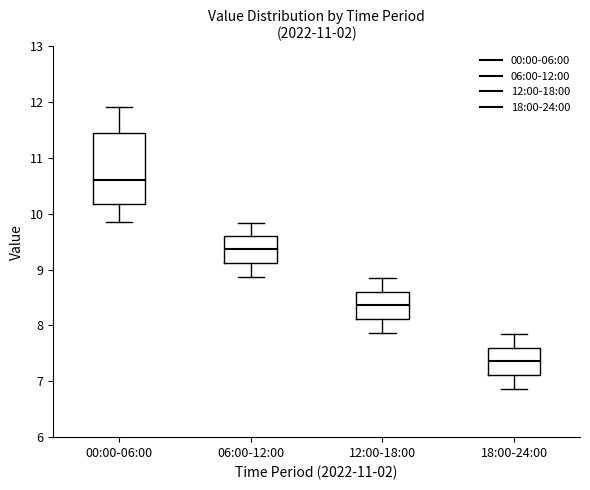

Reading left to right, transcribe this box plot: for each box, give where its median line is, the range the box spans, and where its two whiskers end, as read against the y-axis. The values are not printed on the chart, so give them approximately, as read against the axis.

00:00-06:00: median 10.6, box 10.2 to 11.5, whiskers 9.9 to 11.9
06:00-12:00: median 9.4, box 9.1 to 9.6, whiskers 8.9 to 9.8
12:00-18:00: median 8.4, box 8.1 to 8.6, whiskers 7.9 to 8.9
18:00-24:00: median 7.4, box 7.1 to 7.6, whiskers 6.9 to 7.9